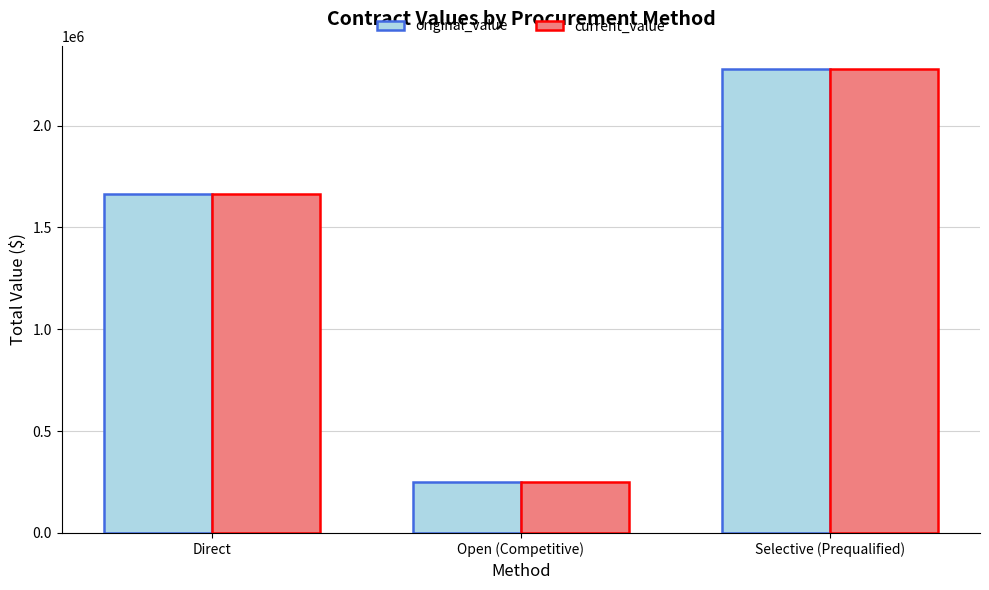

Is it true that original_value equals 159248.6 at Open (Competitive)?

False